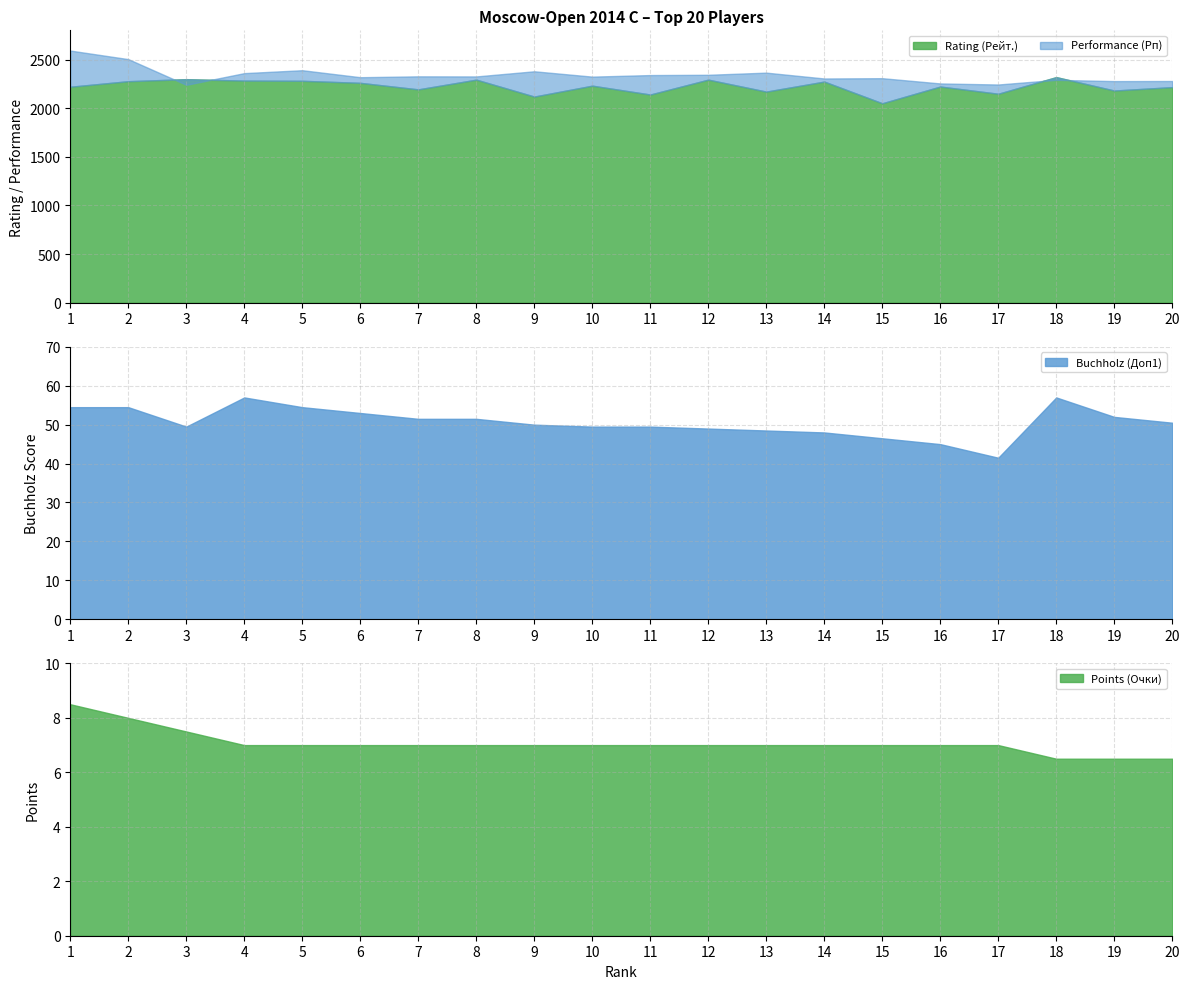

How many series are shown in this chart?

4